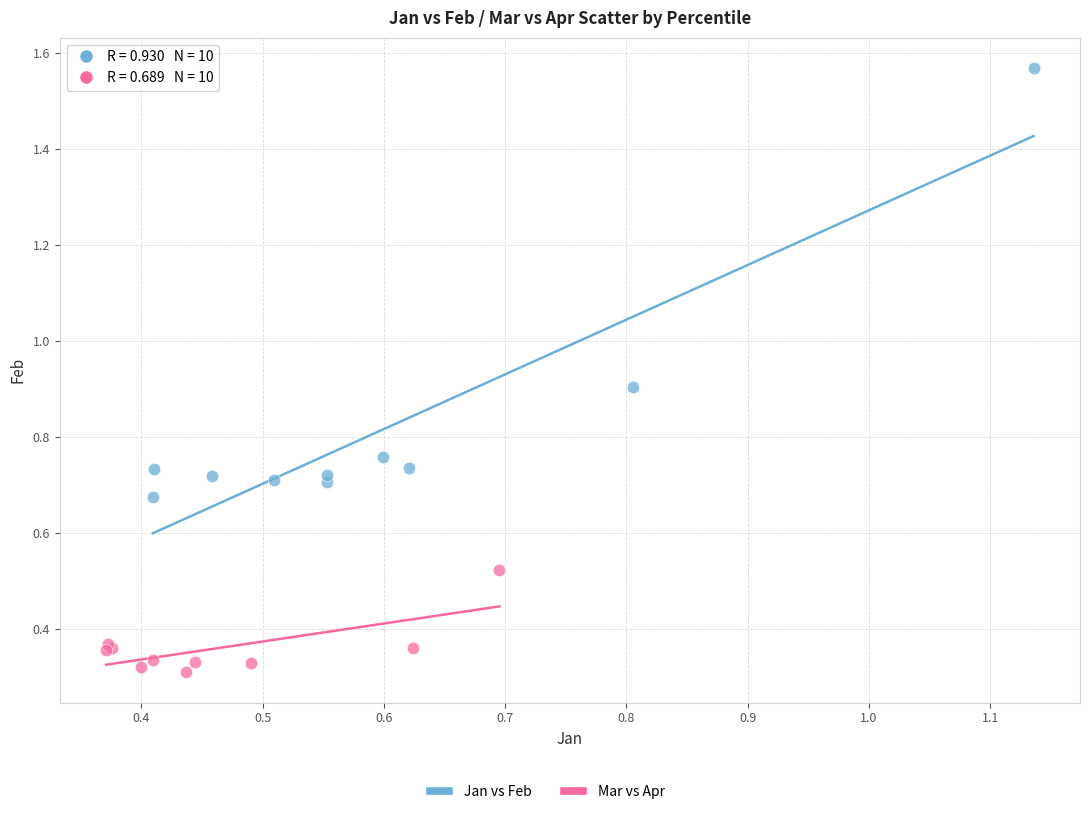

Which series reaches the minimum Y coordinate?

Mar vs Apr